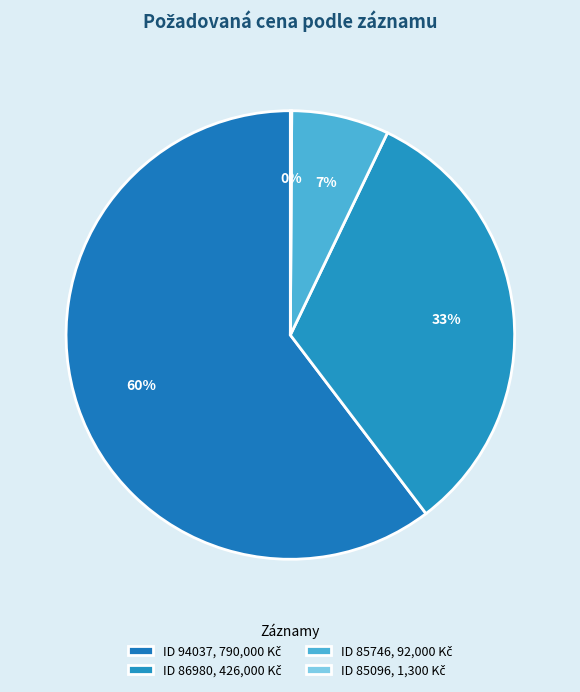

Which category has the smallest portion of the pie?

85096